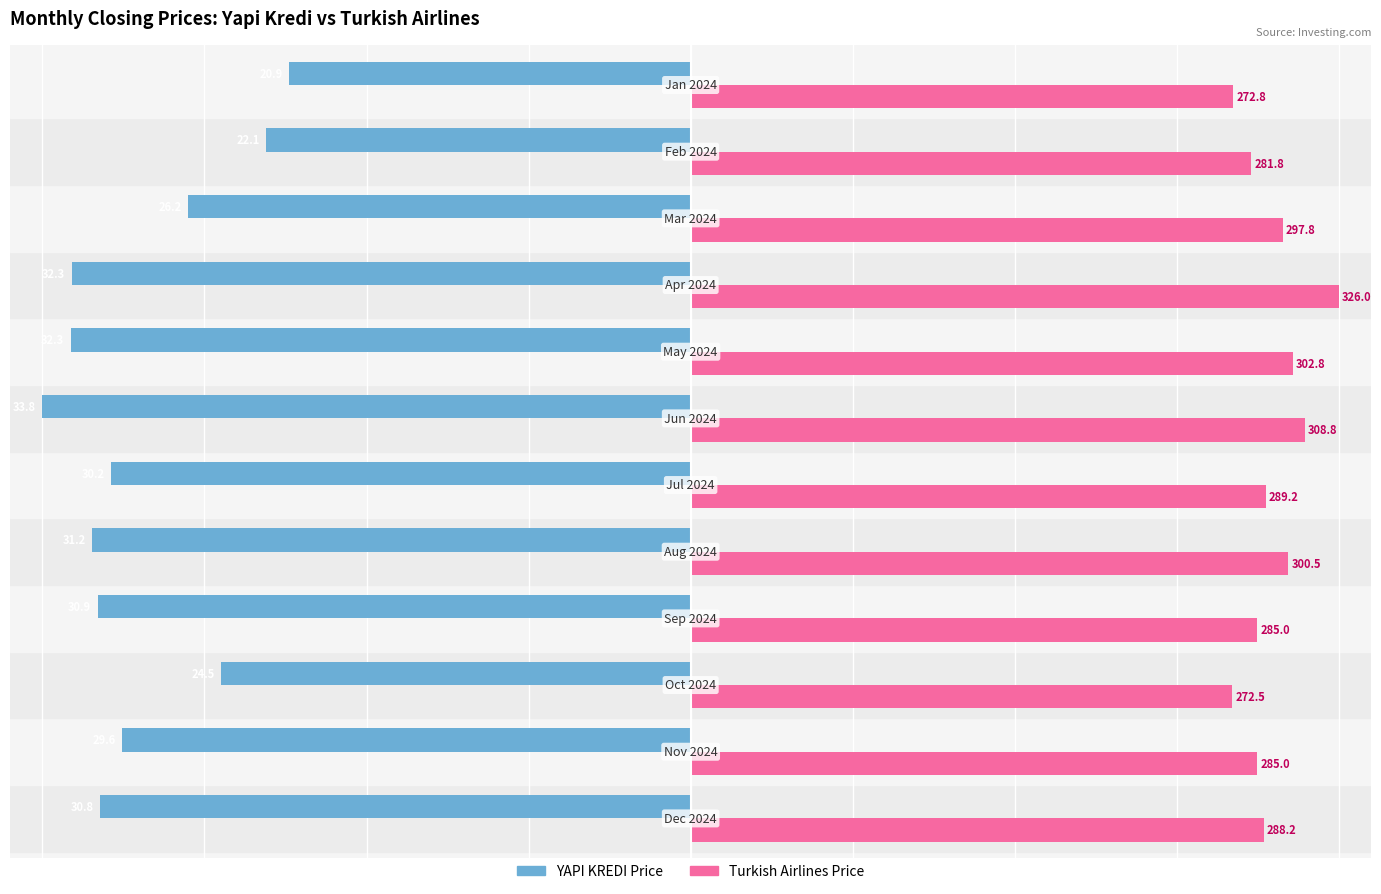

What are all the series names shown in the legend?

YAPI KREDI Price, Turkish Airlines Price